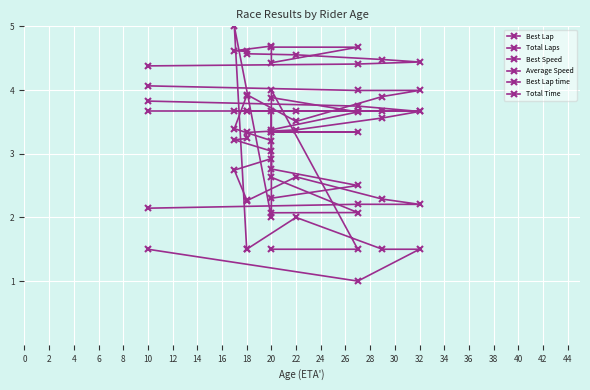

What are all the series names shown in the legend?

Best Lap, Total Laps, Best Speed, Average Speed, Best Lap time, Total Time